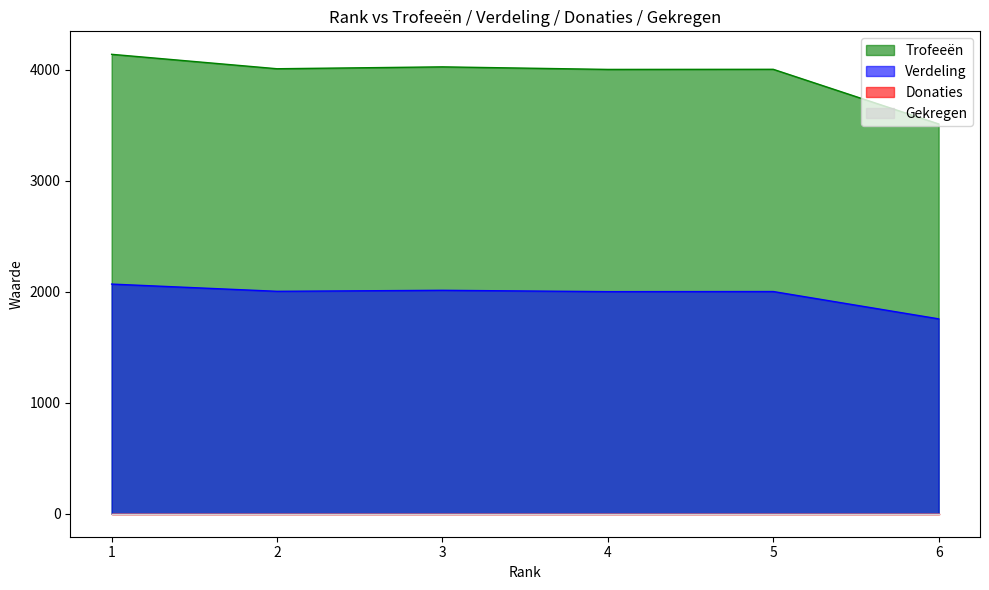

At which category is the sum across all series the highest?

1